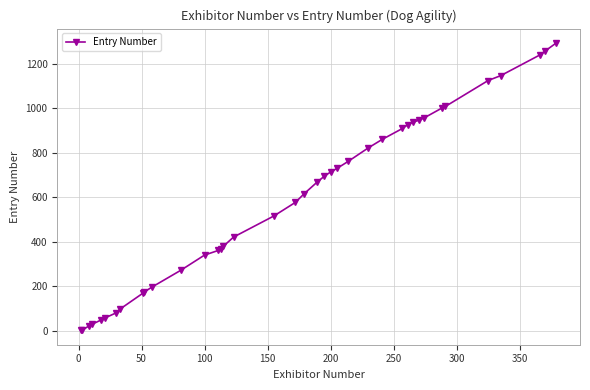

What is the maximum value shown in the chart?

1295